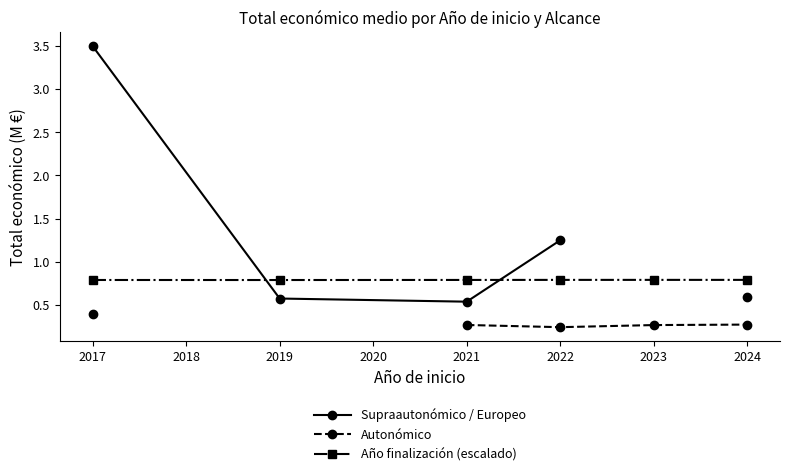

What is the value of the Año finalización (escalado) point at the 3rd from the left?

0.8